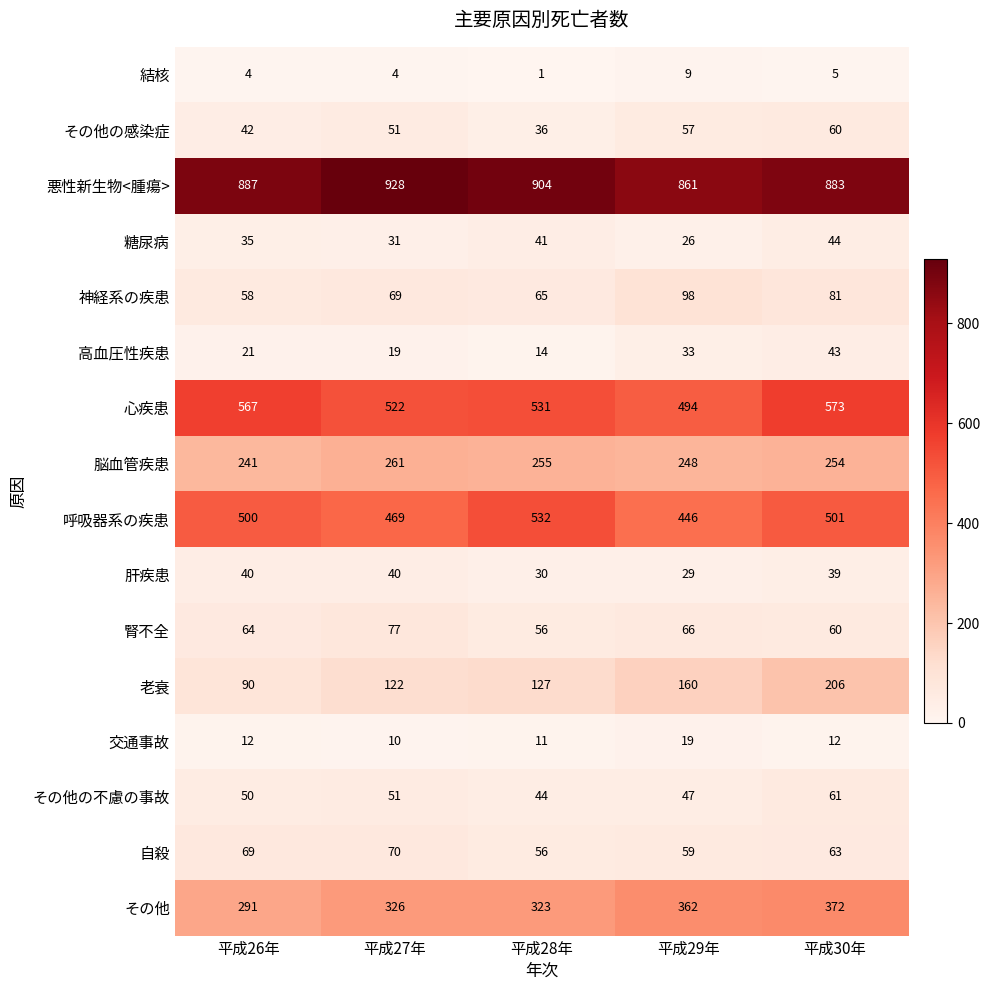

Where does the 脳血管疾患 series first go above 254?

平成27年